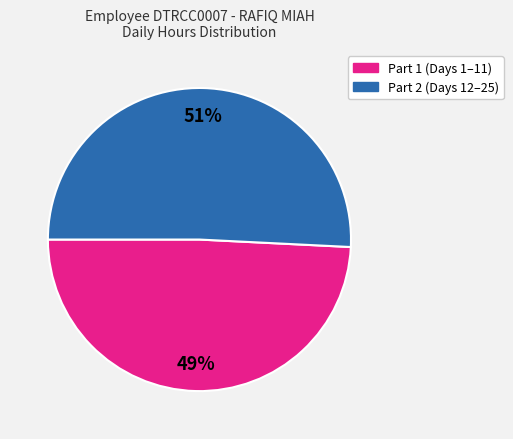

To the nearest percent, what is the average slice percentage?

50%